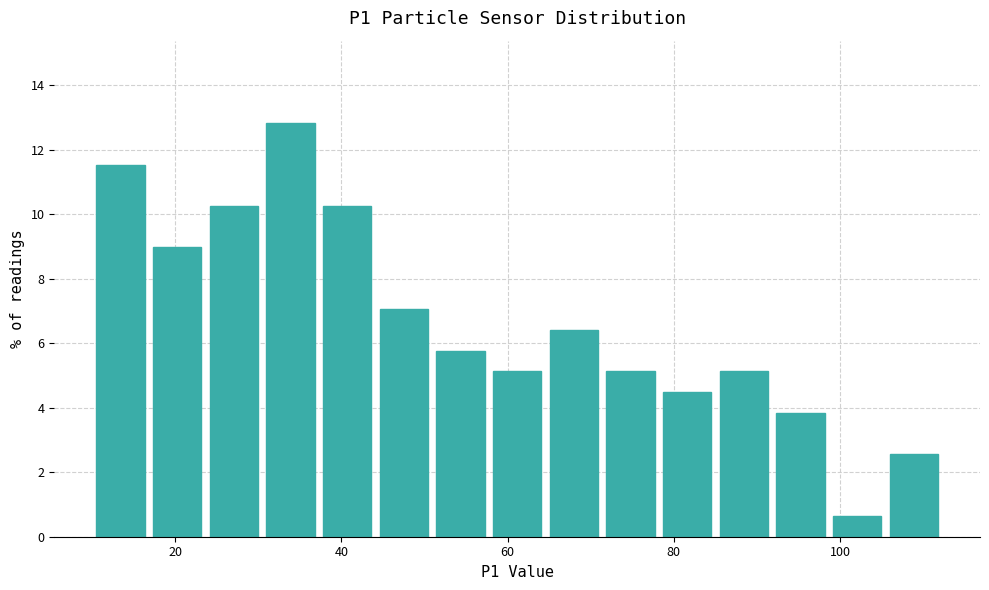

Read against the x-axis, roughly where is the centre of the tallest bar?

34